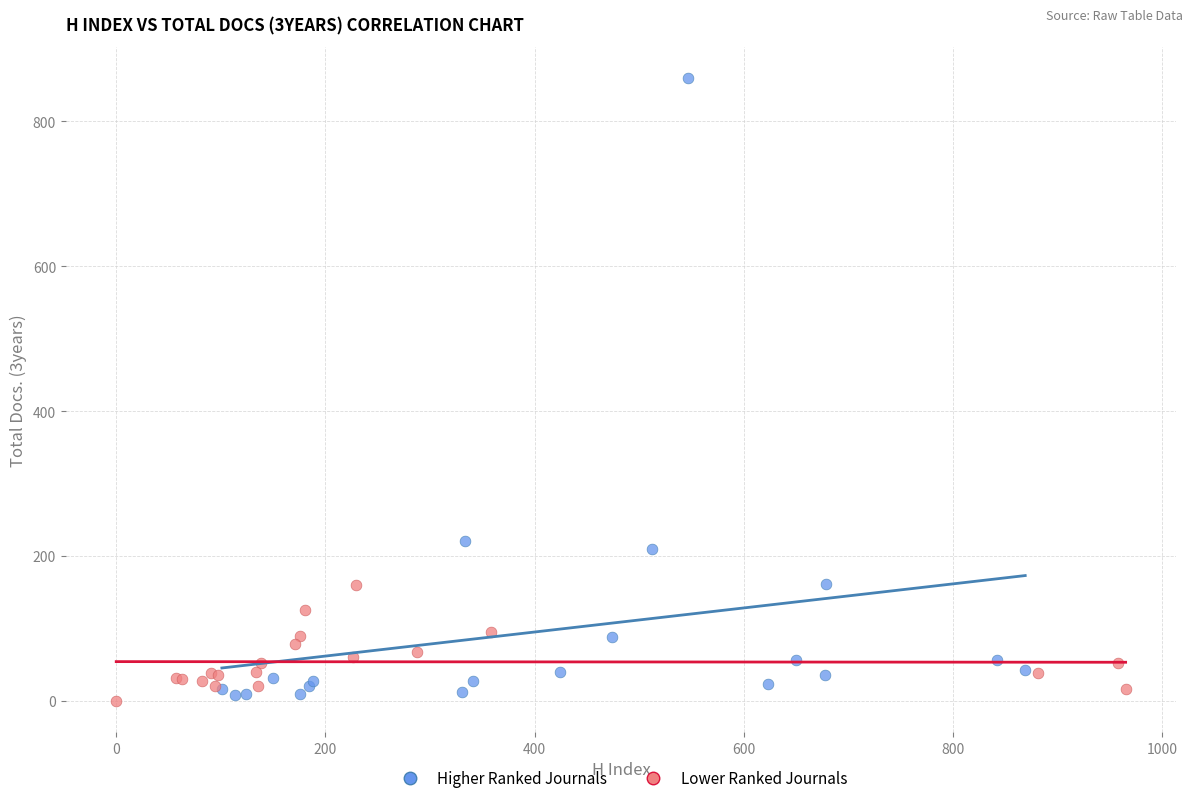

Which series contains the lowest Y value?

Lower Ranked Journals